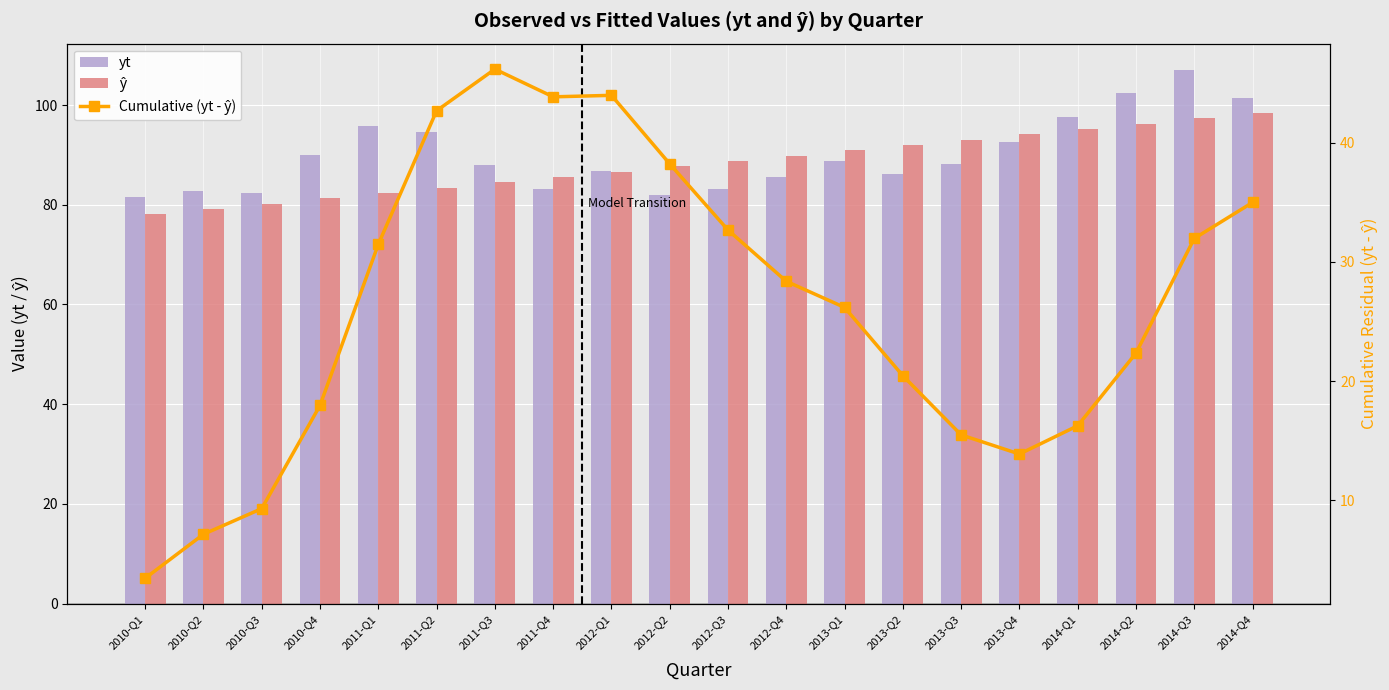

What is the value of the yt bar at the 4th from the left?

90.0